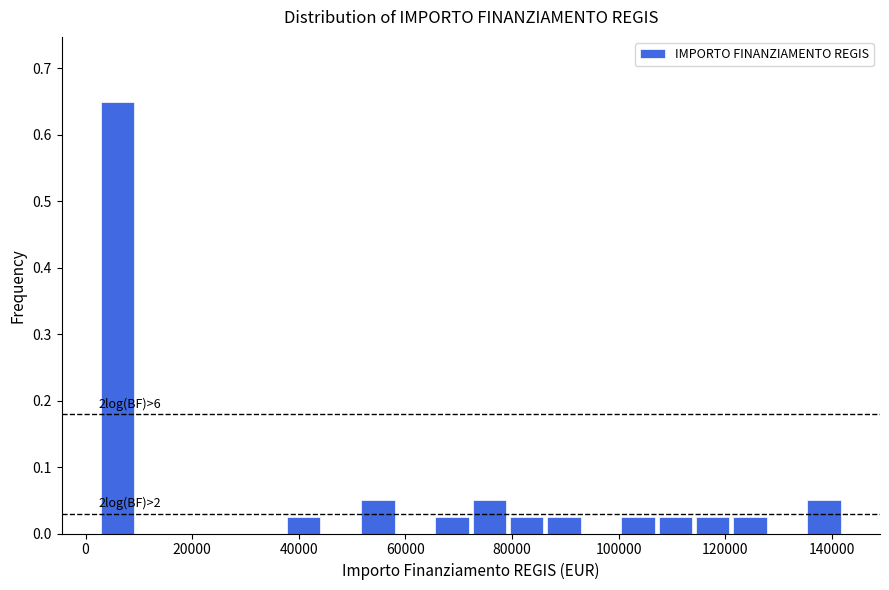

Read against the x-axis, roughly where is the centre of the tallest bar?

6000